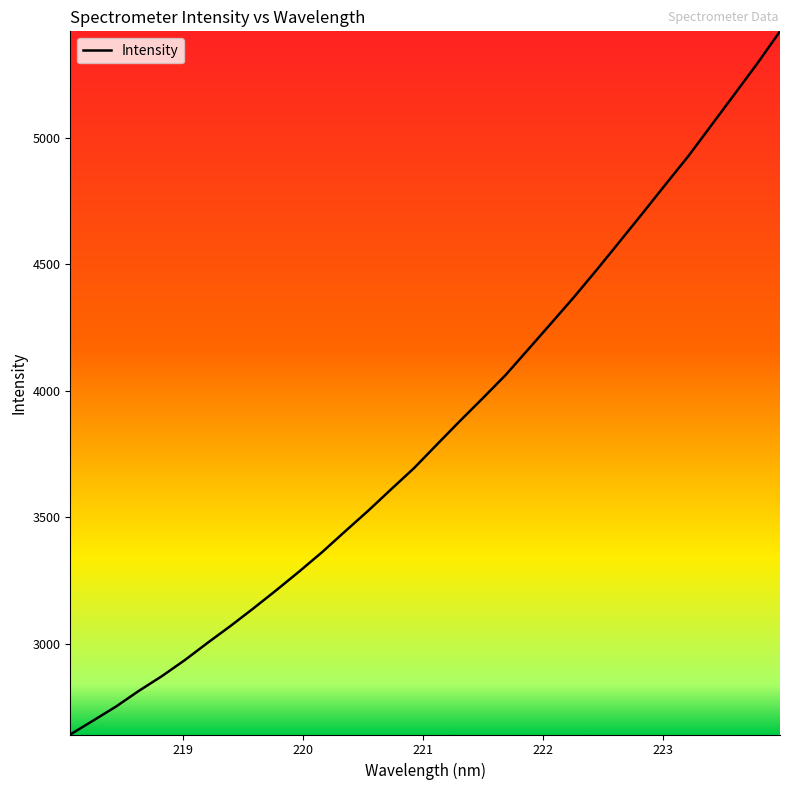

What is the smallest value displayed?

2642.6